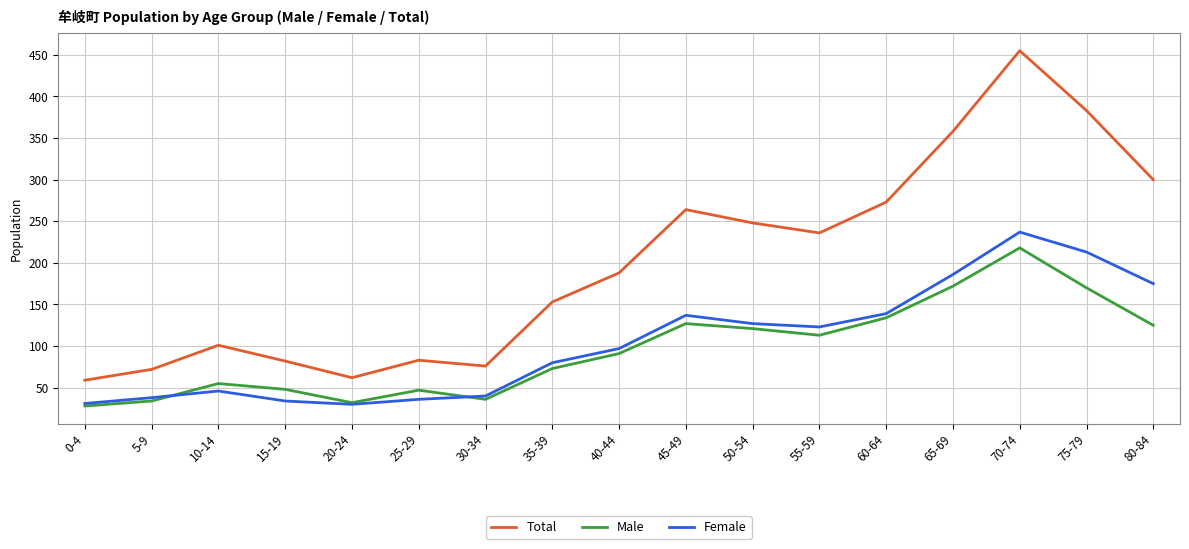

Is the value of Male at 5-9 greater than the value of Total at 5-9?

No